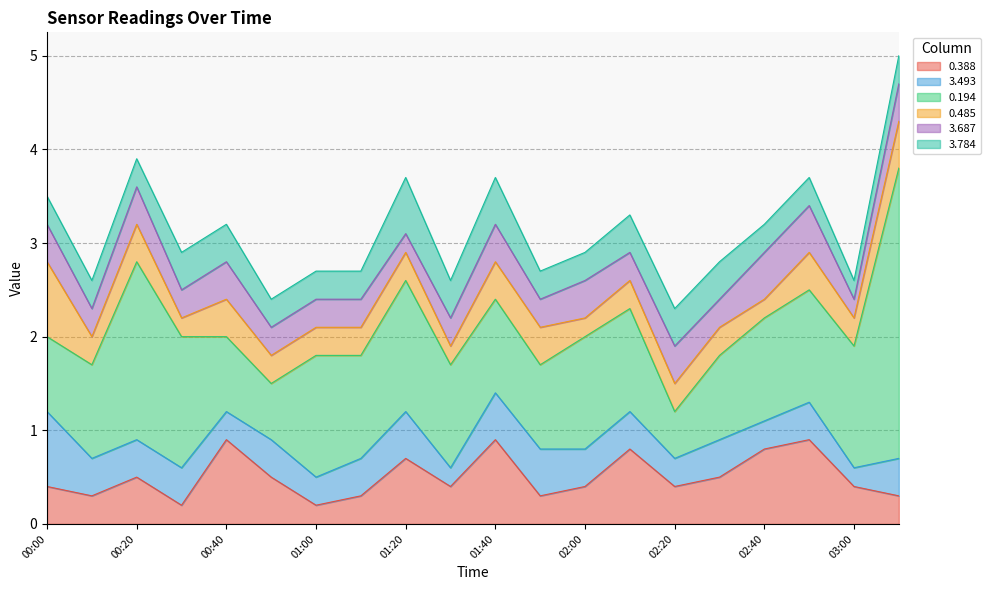

How many times do 3.493 and 0.388 cross each other?

7